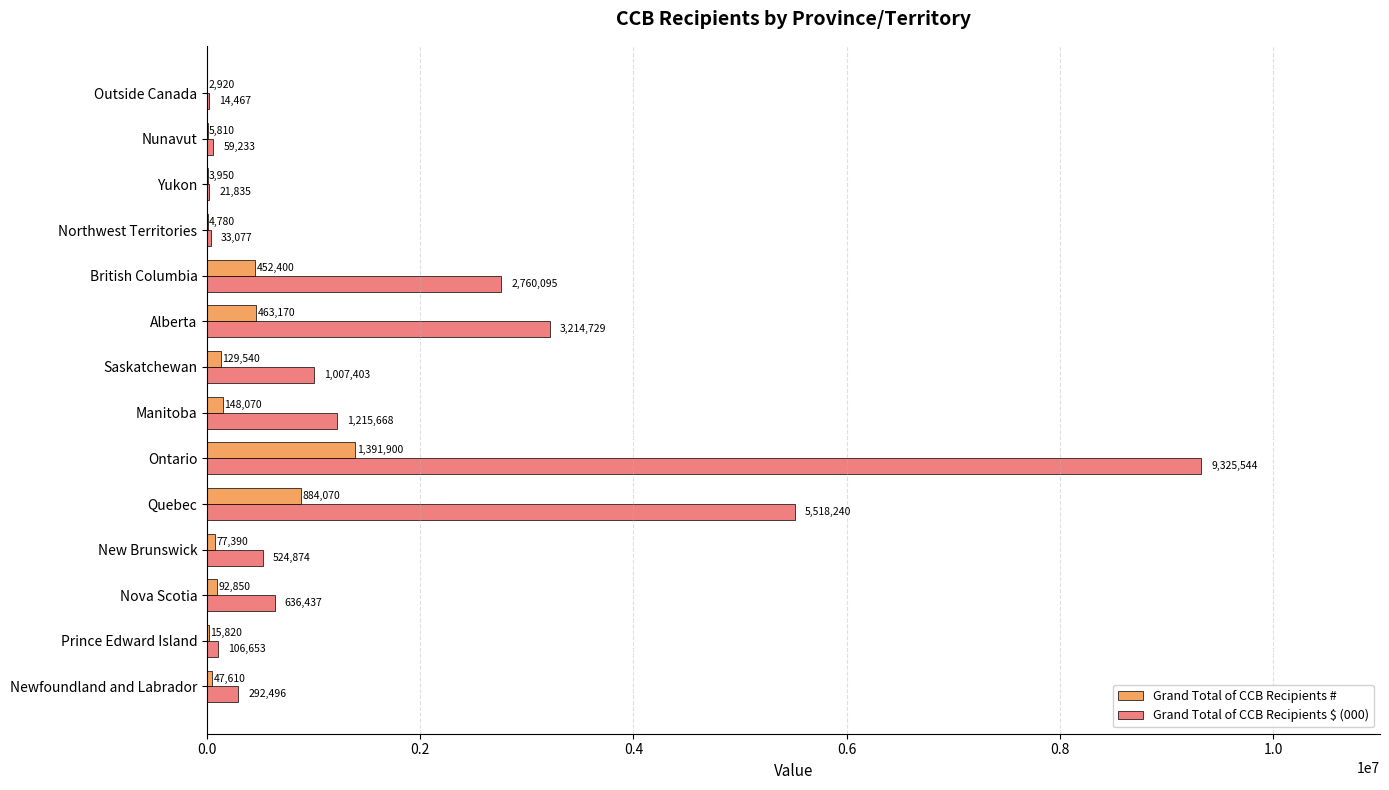

What is the approximate value of Grand Total of CCB Recipients # at Nunavut, to the nearest 10?

5810